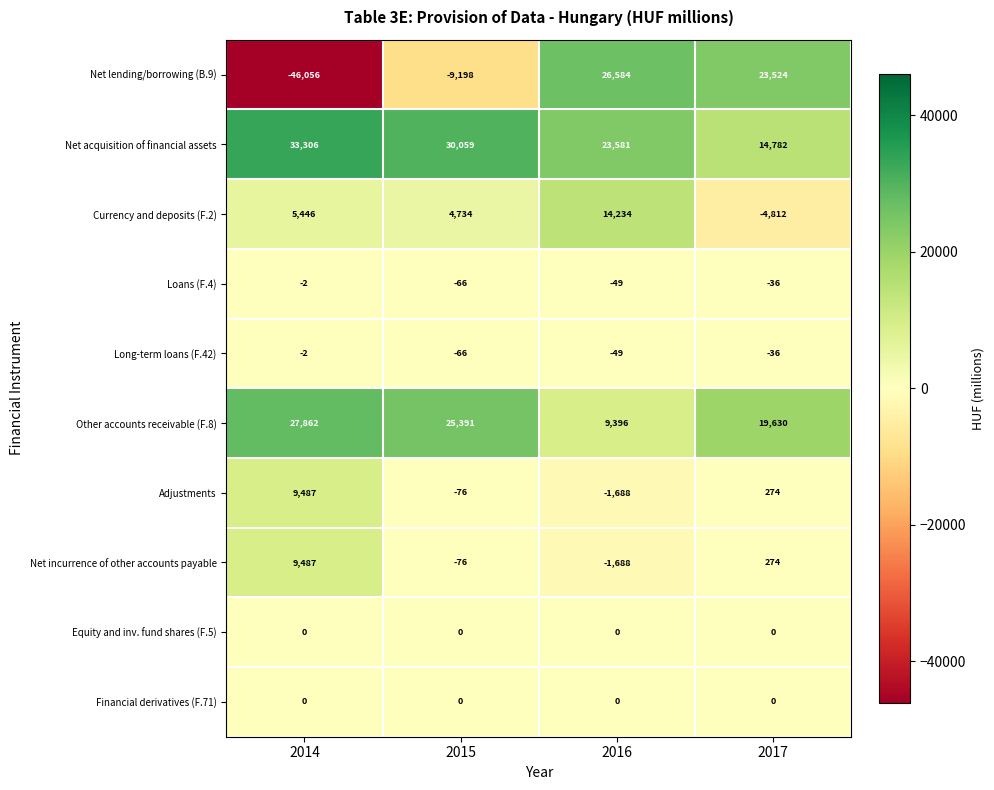

Where does the Net incurrence of other accounts payable series first go above 274?

2014